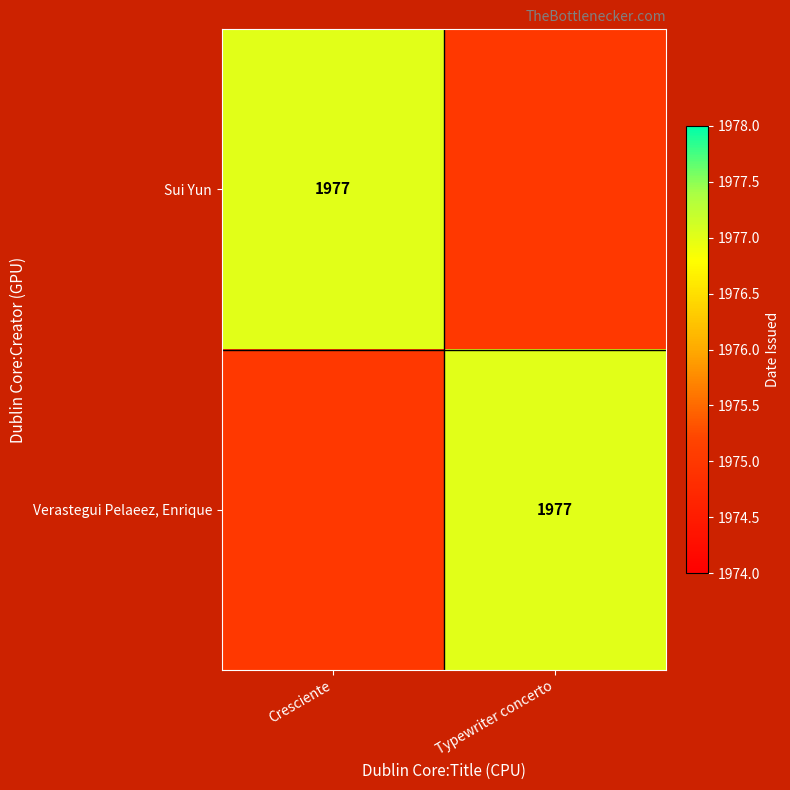

Is it true that Verastegui Pelaeez, Enrique equals 3408 at Typewriter concerto?

False